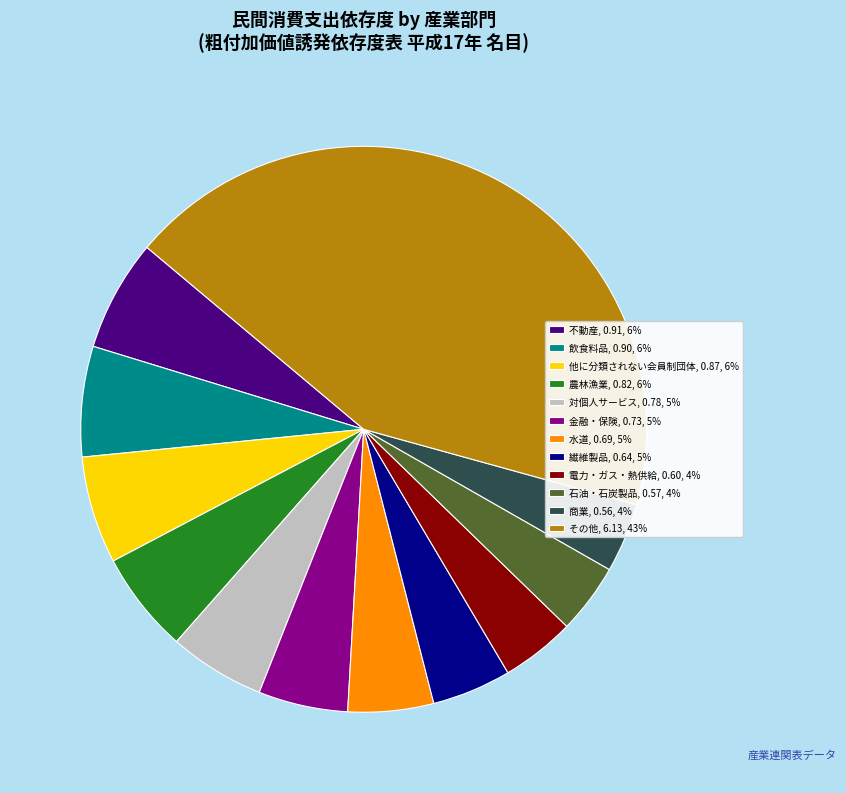

Approximately how many times larger is the value at 金融・保険, 0.73, 5% compared to 電力・ガス・熱供給, 0.60, 4%?

1.2